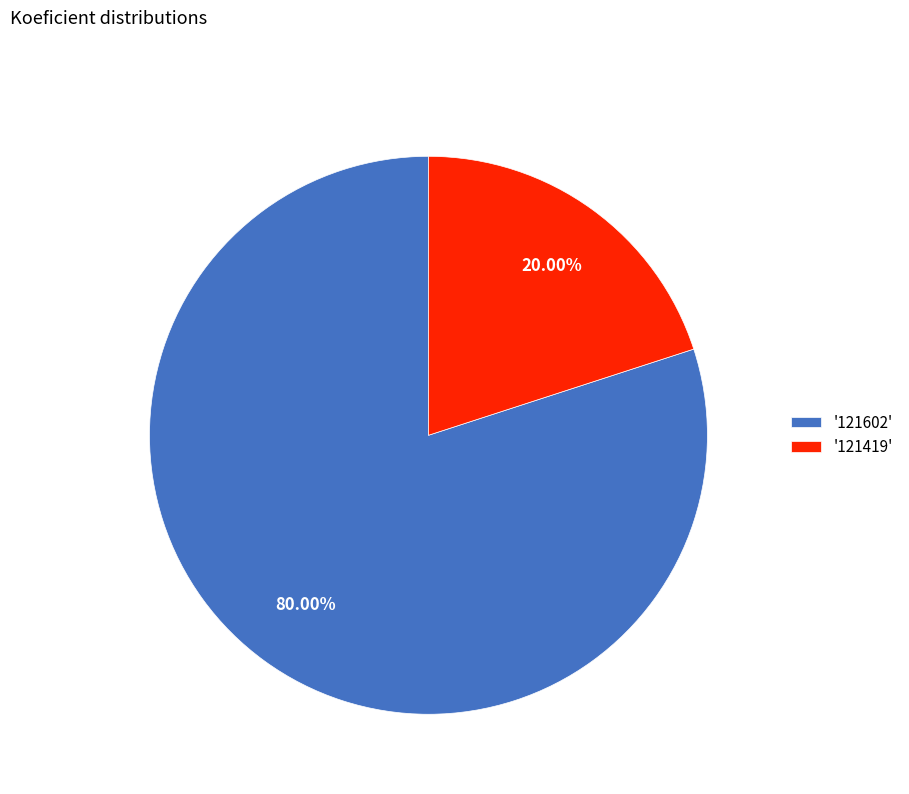

Do '121419' and '121602' together represent more than half of the pie?

Yes